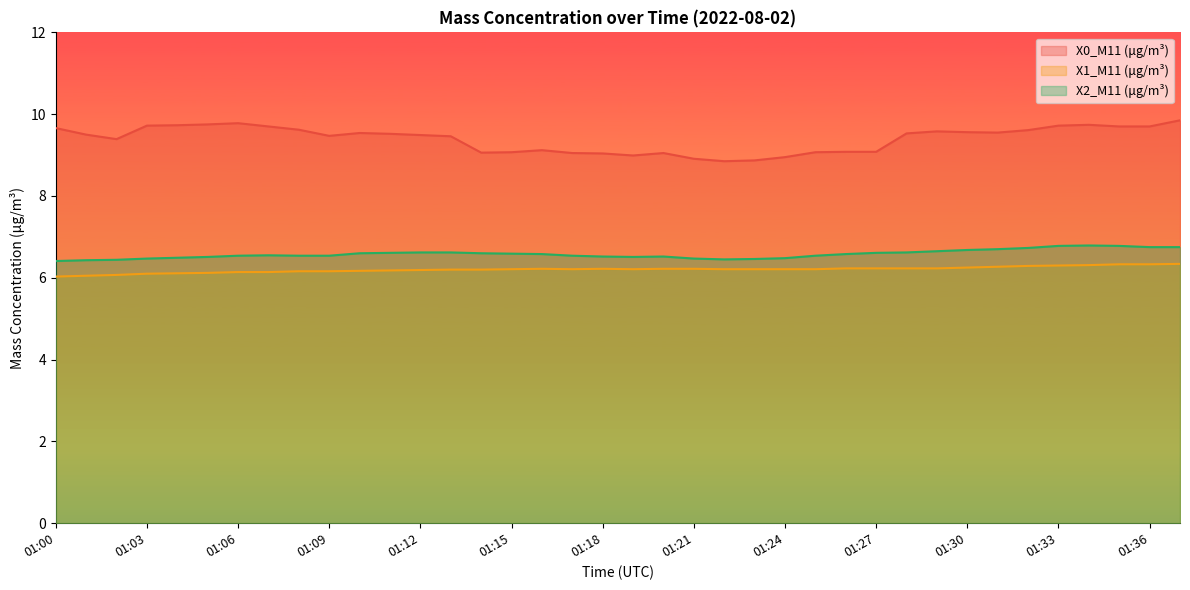

Between 01:28 and 01:31, which is larger?

01:31